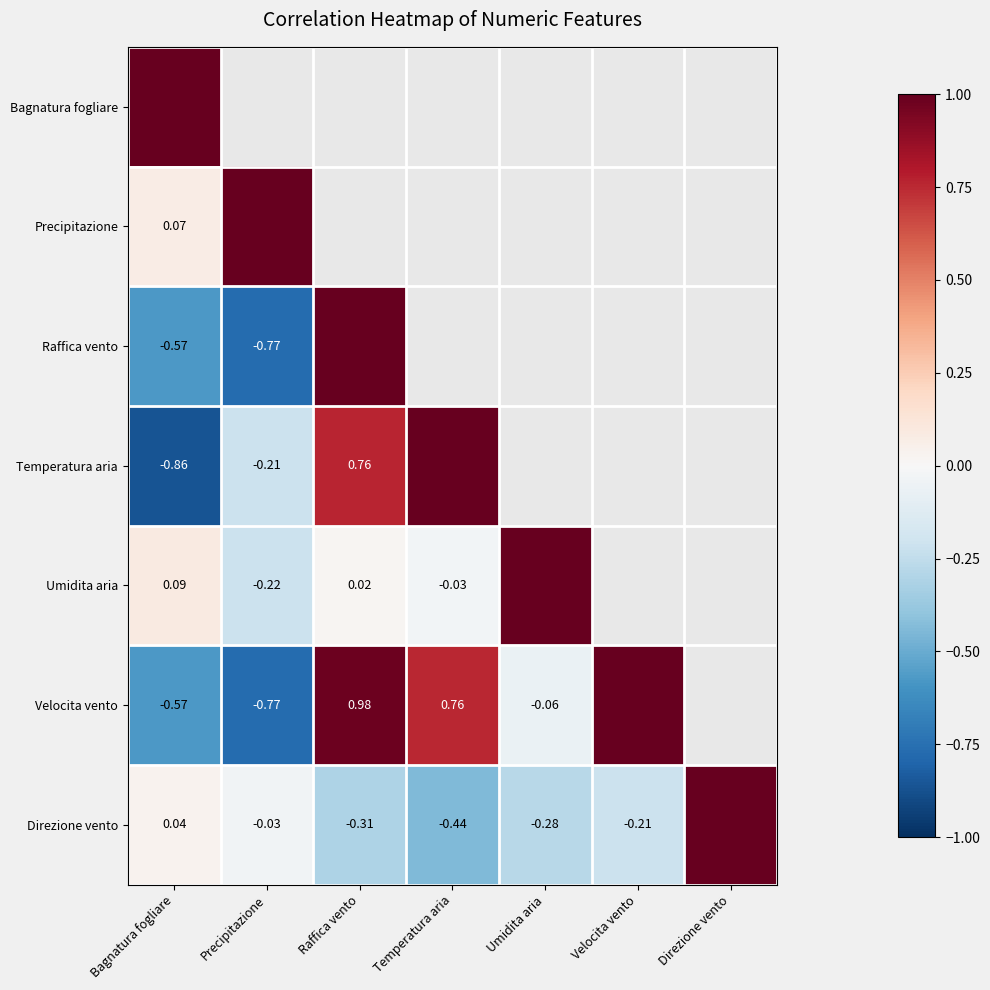

What is the difference between the maximum and minimum values in the Temperatura aria series?

1.9